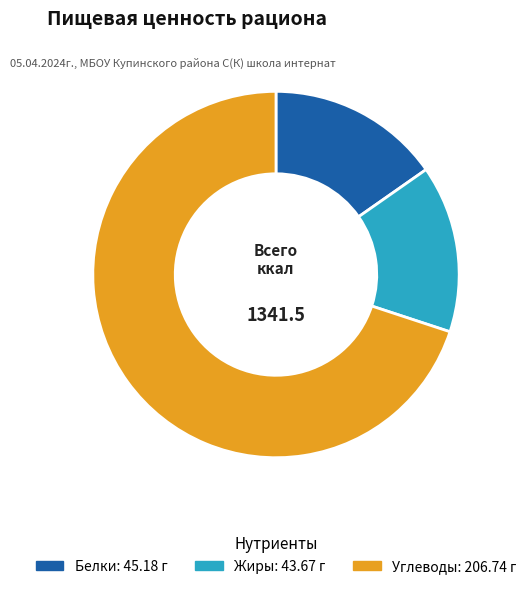

Which has a higher value, Жиры or Углеводы?

Углеводы